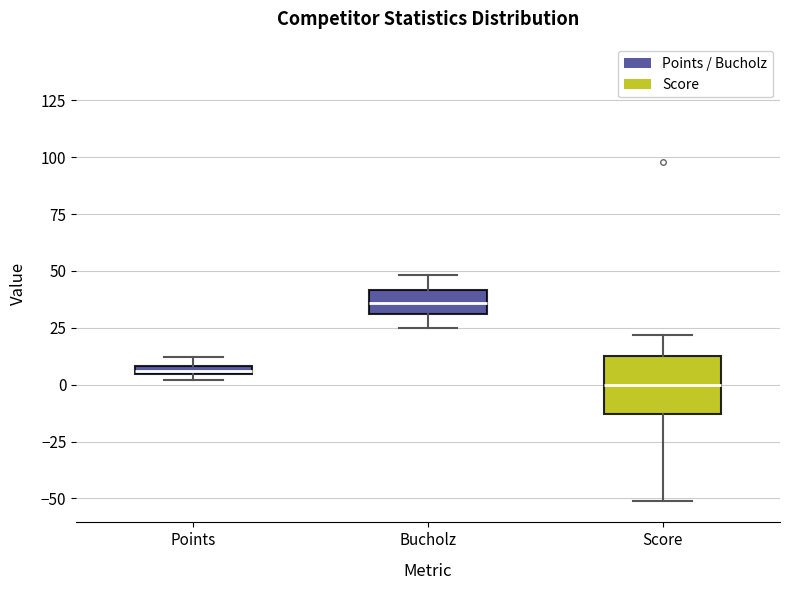

Which box is the tallest, from its lower edge to its upper edge?

Score